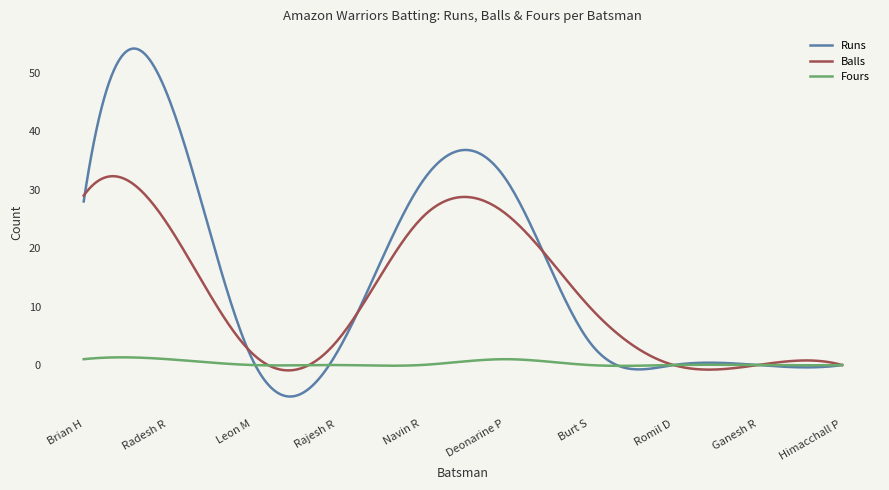

Which series has the largest range (max minus min)?

Runs